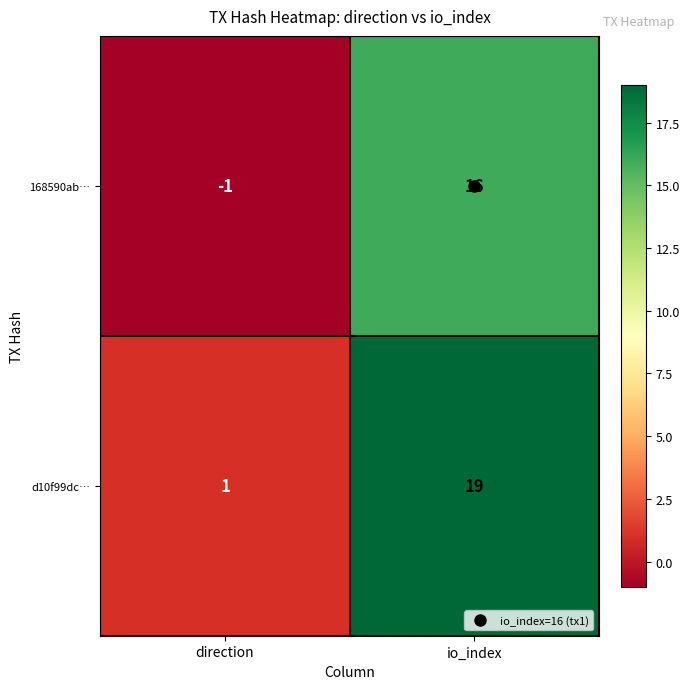

The value of d10f99dc… at io_index is 32. True or false?

False